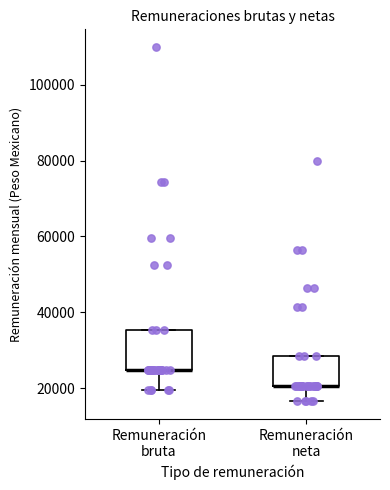

Reading left to right, transcribe this box plot: for each box, give where its median line is, the range the box spans, and where its two whiskers end, as read against the y-axis. The values are not printed on the chart, so give them approximately, as read against the axis.

Remuneración bruta: median 24000 (drawn on the box's lower edge), box 24000 to 36000, whiskers 20000 to 36000
Remuneración neta: median 20000 (drawn on the box's lower edge), box 20000 to 28000, whiskers 16000 to 28000